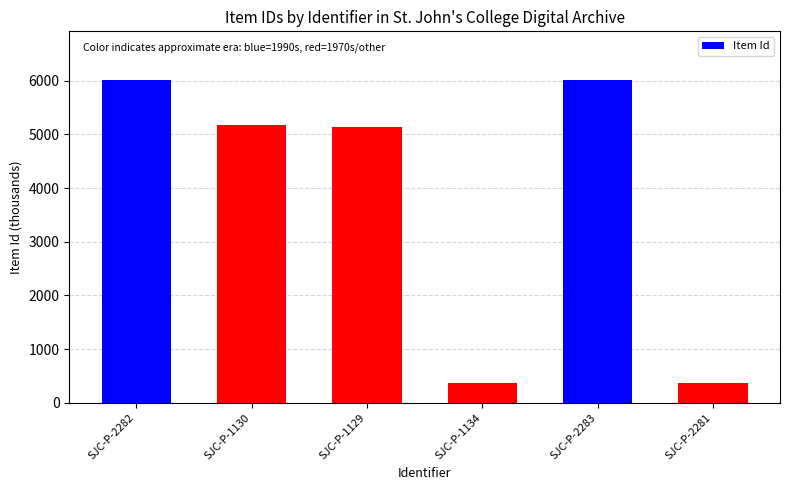

Does the chart contain stacked bars?

No